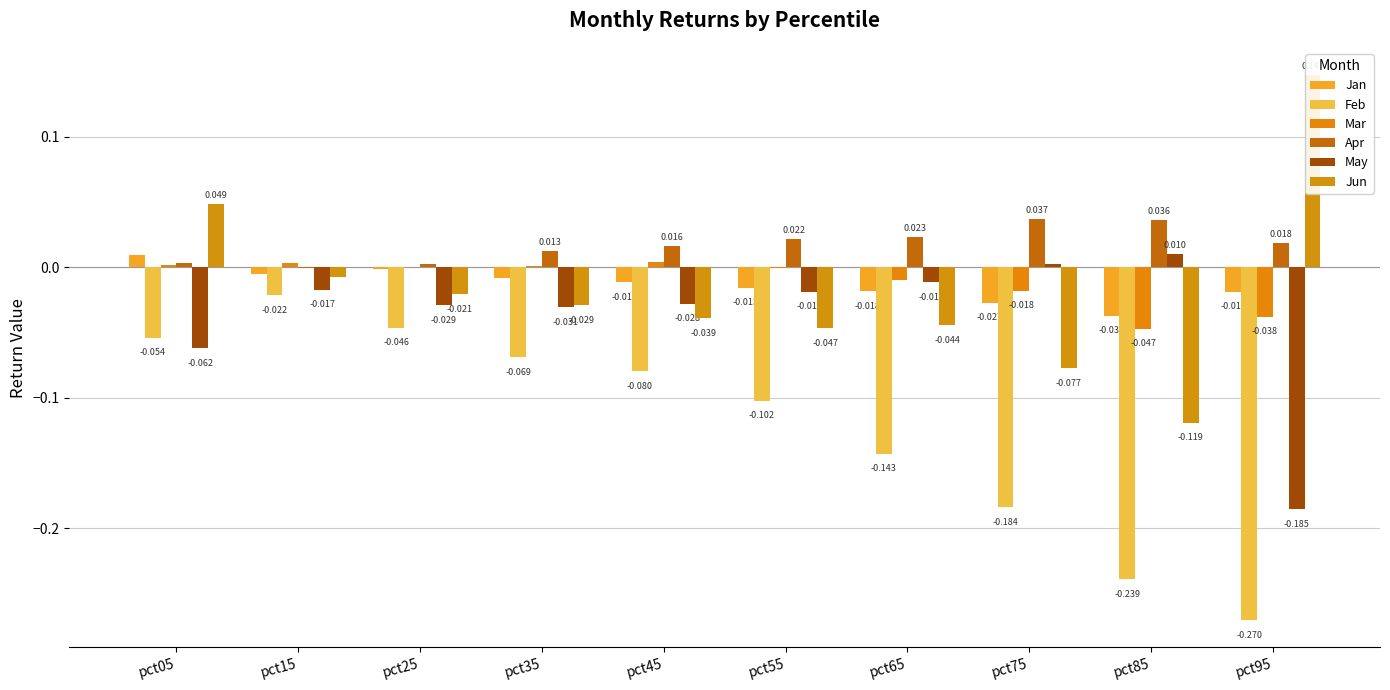

The value of Feb at pct65 is -0.1. True or false?

False